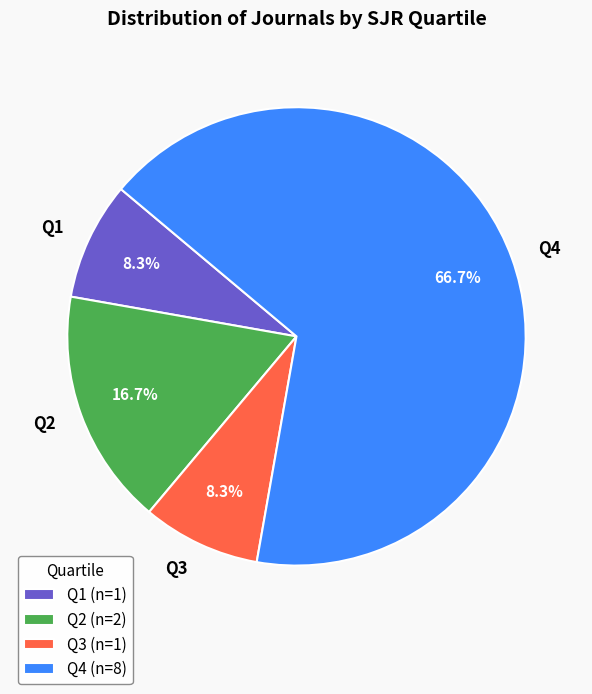

To the nearest percent, what percentage of the pie is Q4?

67%